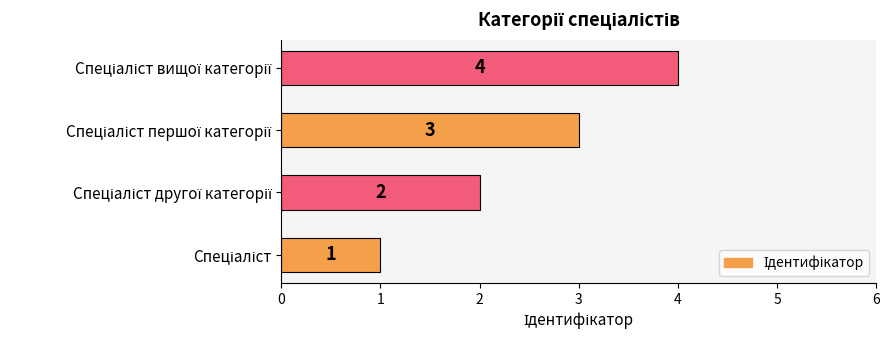

What is the sum of all values?

10